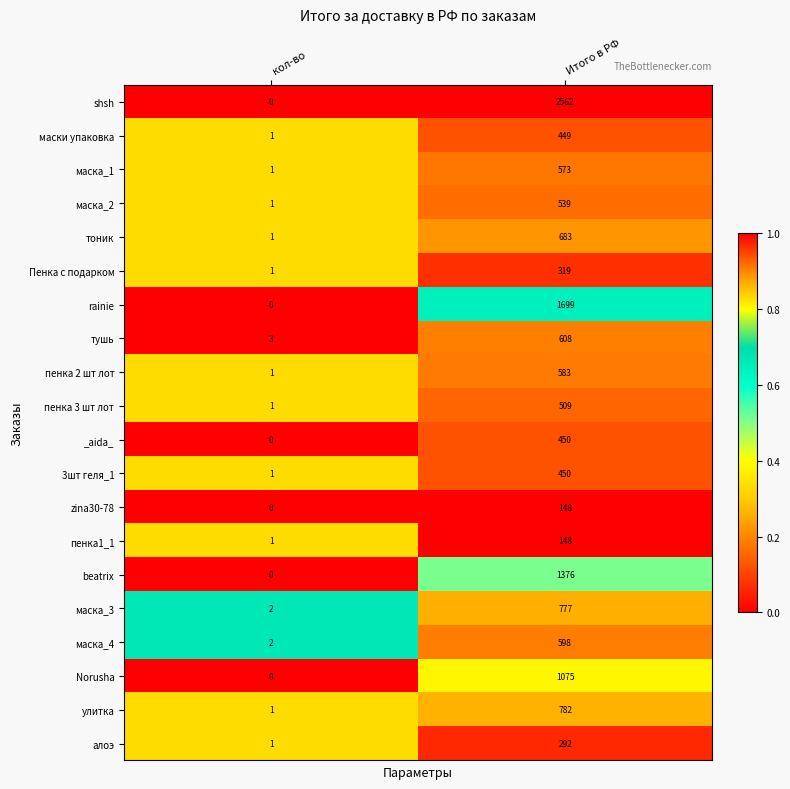

What is the difference between the highest and lowest values at Итого в РФ?

2414